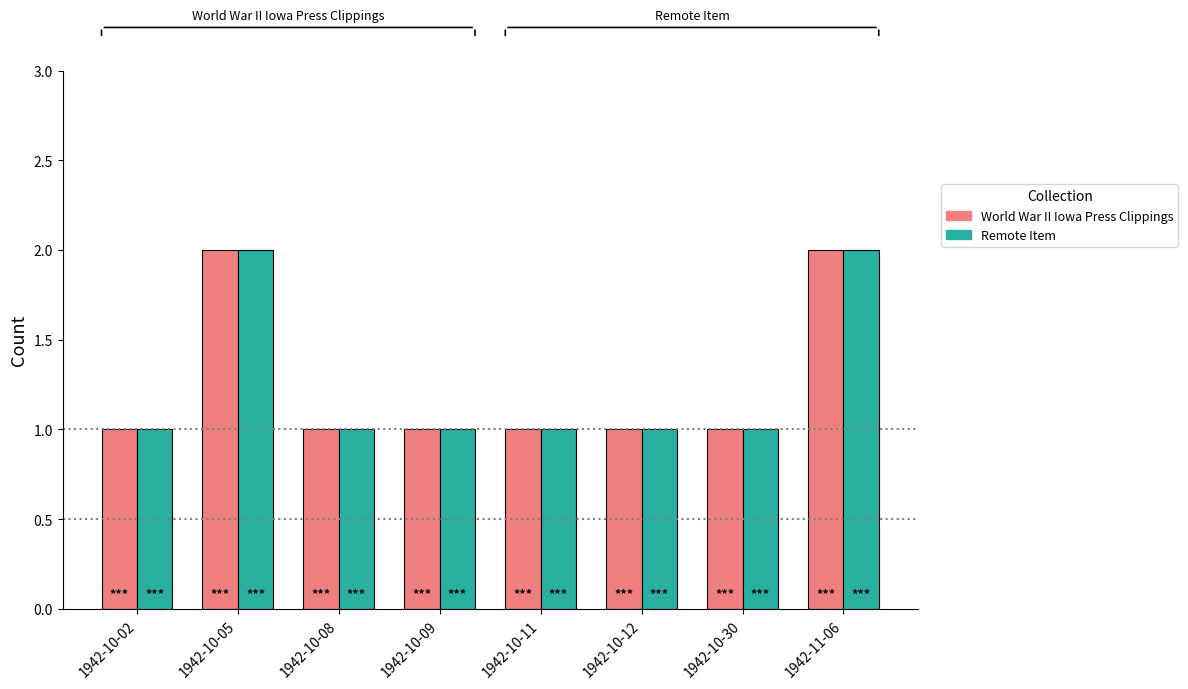

What is the sum of the Remote Item values at 1942-11-06 and 1942-10-30?

3